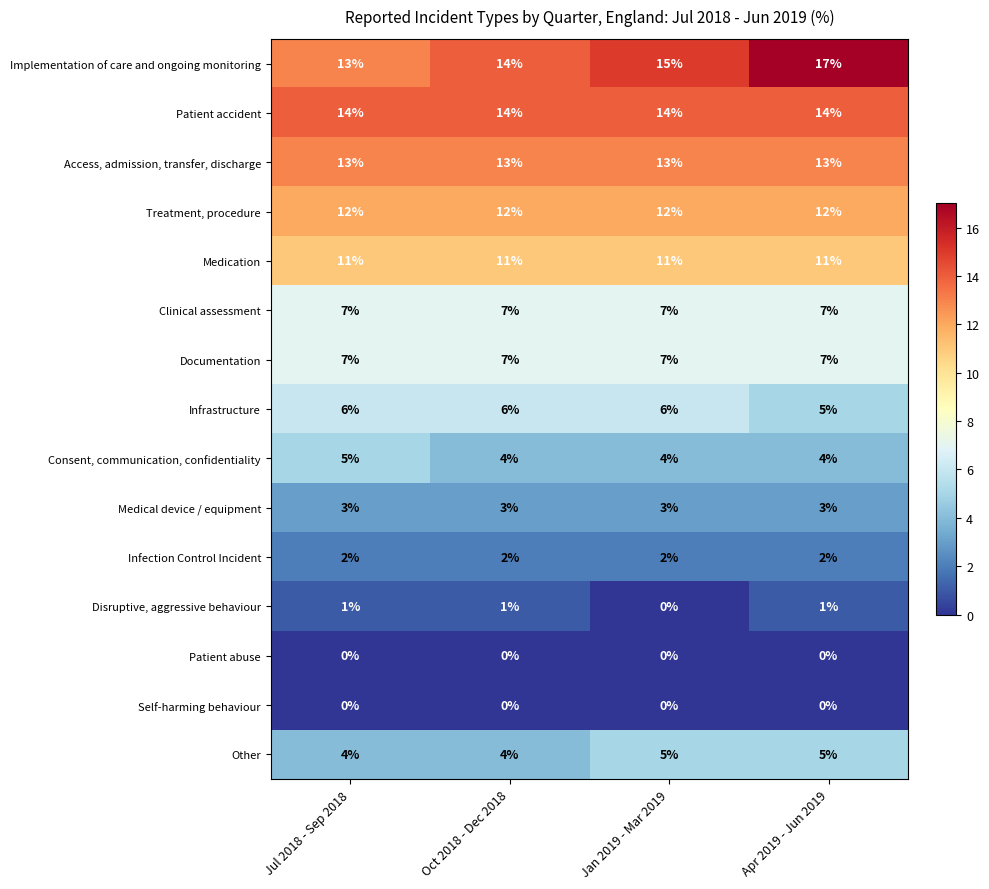

At how many categories does at least one series exceed 2?

4